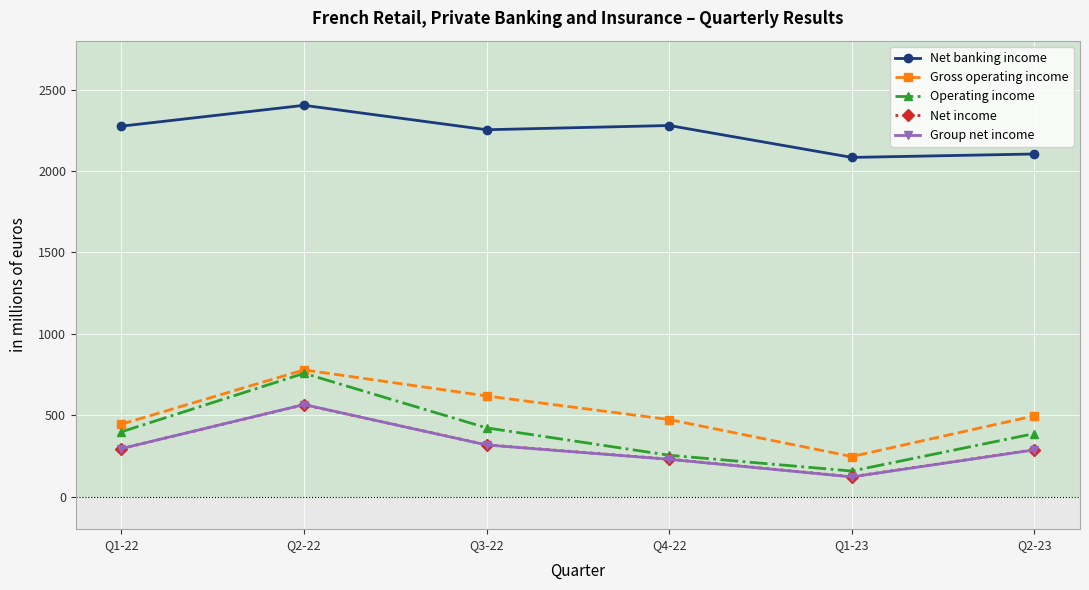

At which category is the sum across all series the highest?

Q2-22